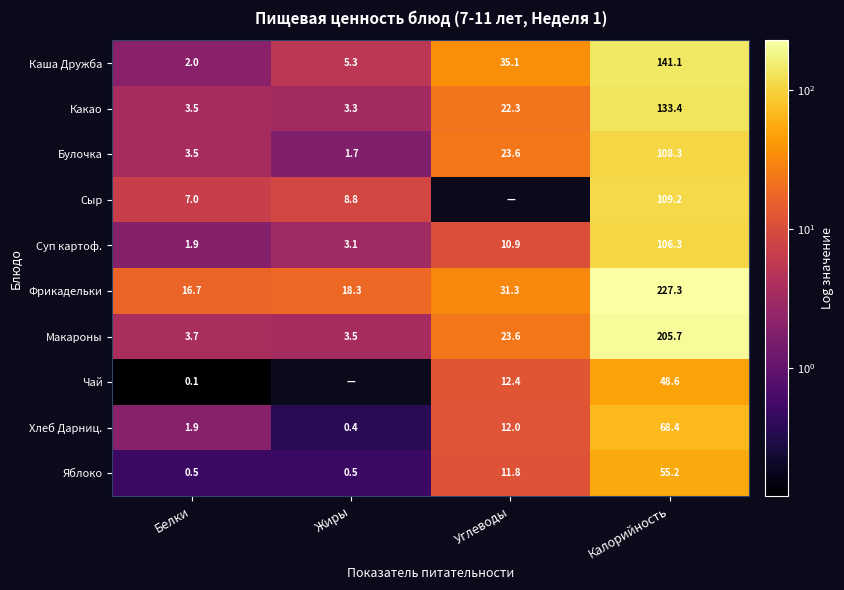

List the labels in order of Фрикадельки value, largest first.

Калорийность, Углеводы, Жиры, Белки